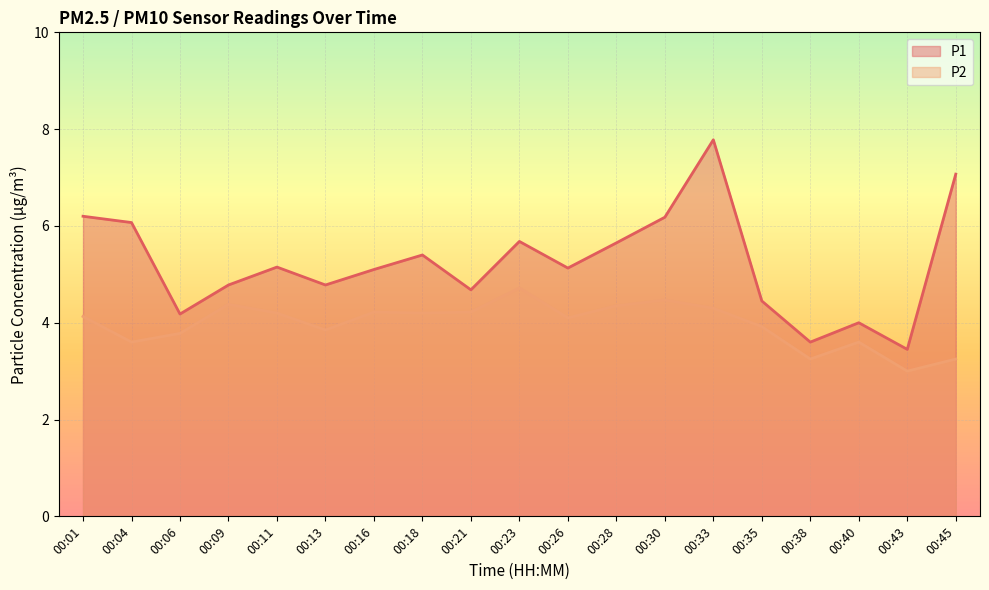

True or false: P2 and P1 intersect in this chart.

False